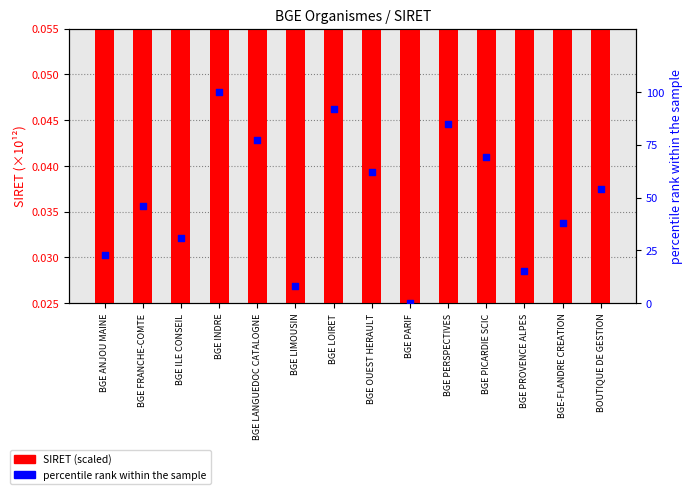

At how many categories does at least one series exceed 19?

14